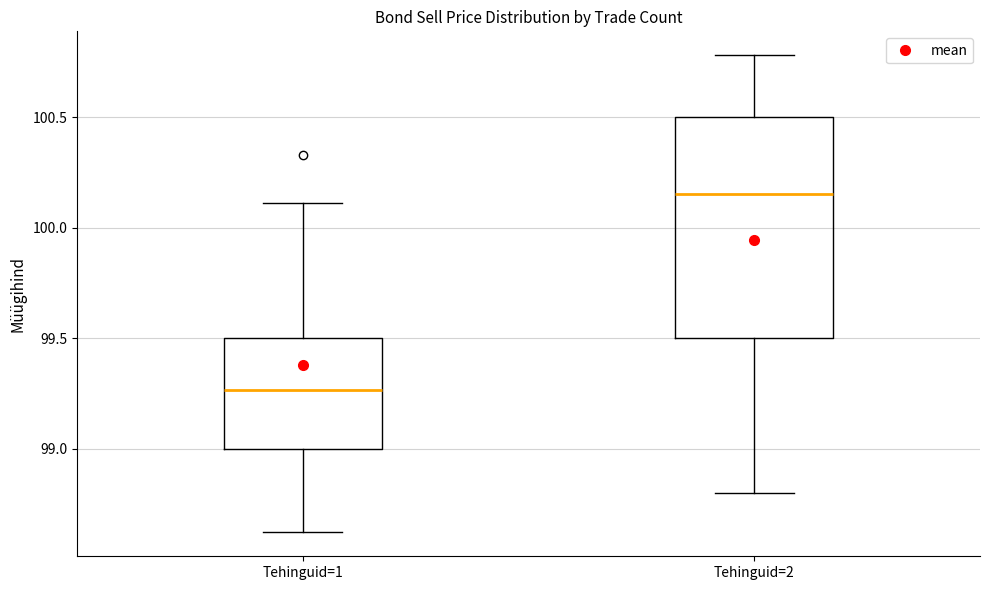

Comparing the boxes themselves (not the whiskers), which one is the tallest?

Tehinguid=2